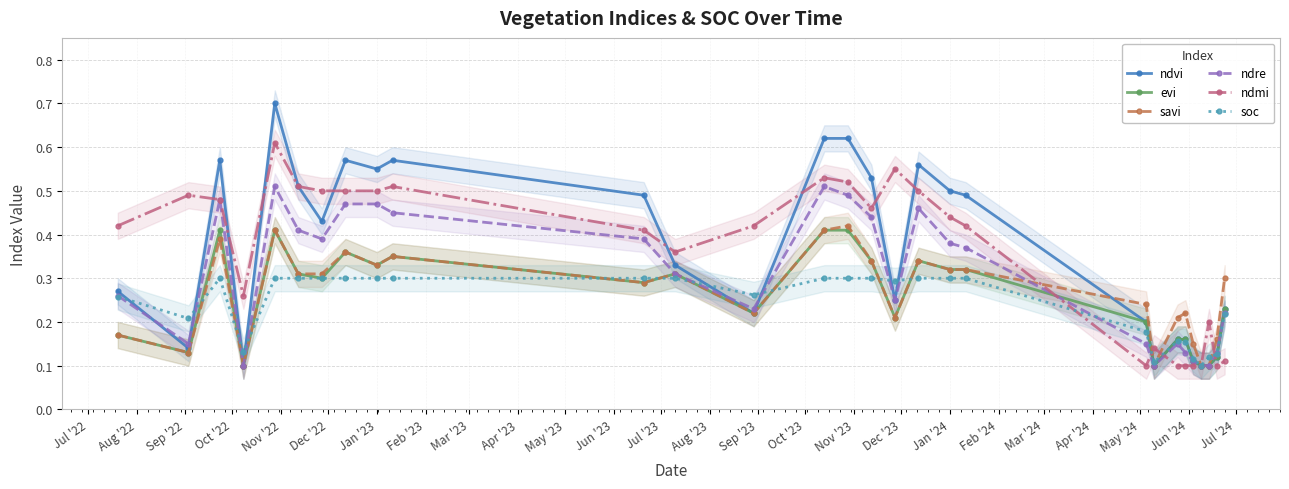

Count the ndvi values in the range 0 to 1.

29